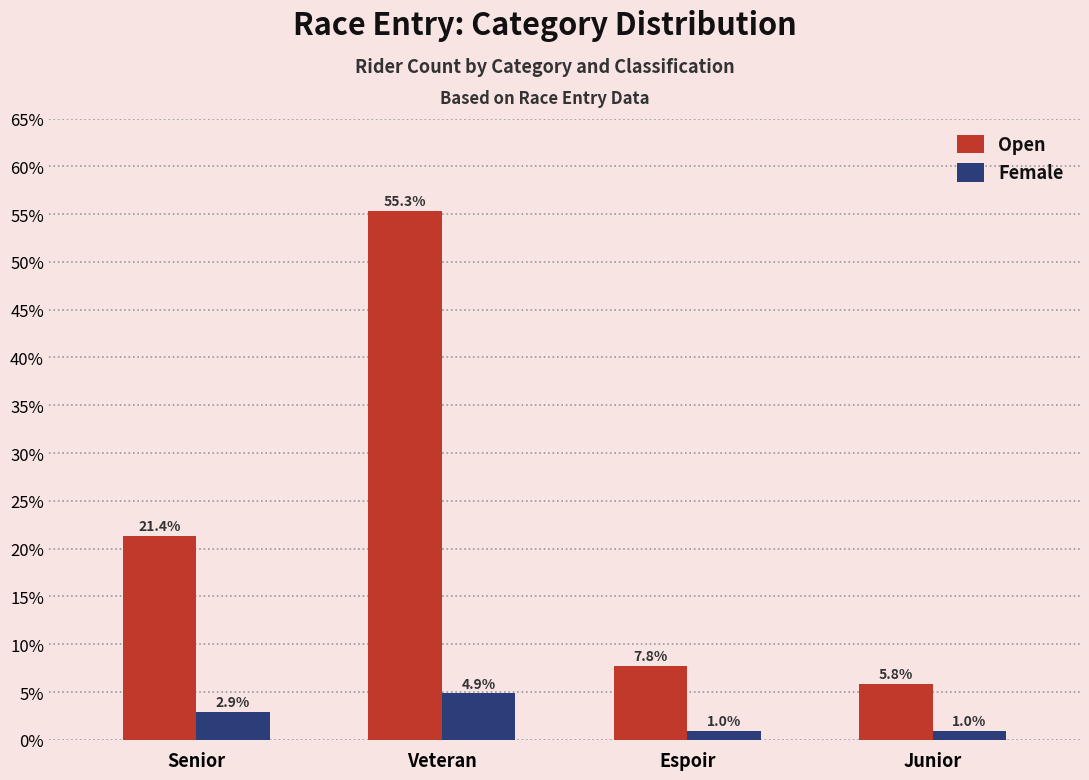

List the series in order of their peak value, lowest first.

Female, Open